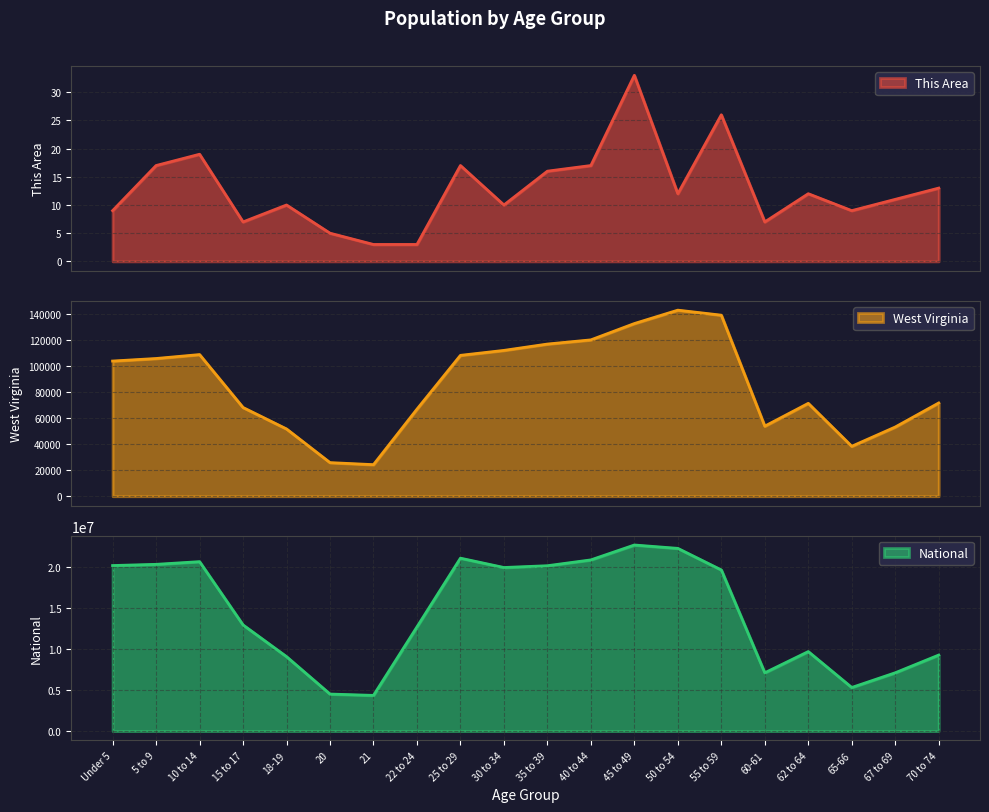

What is the sum of all West Virginia values?

1719110